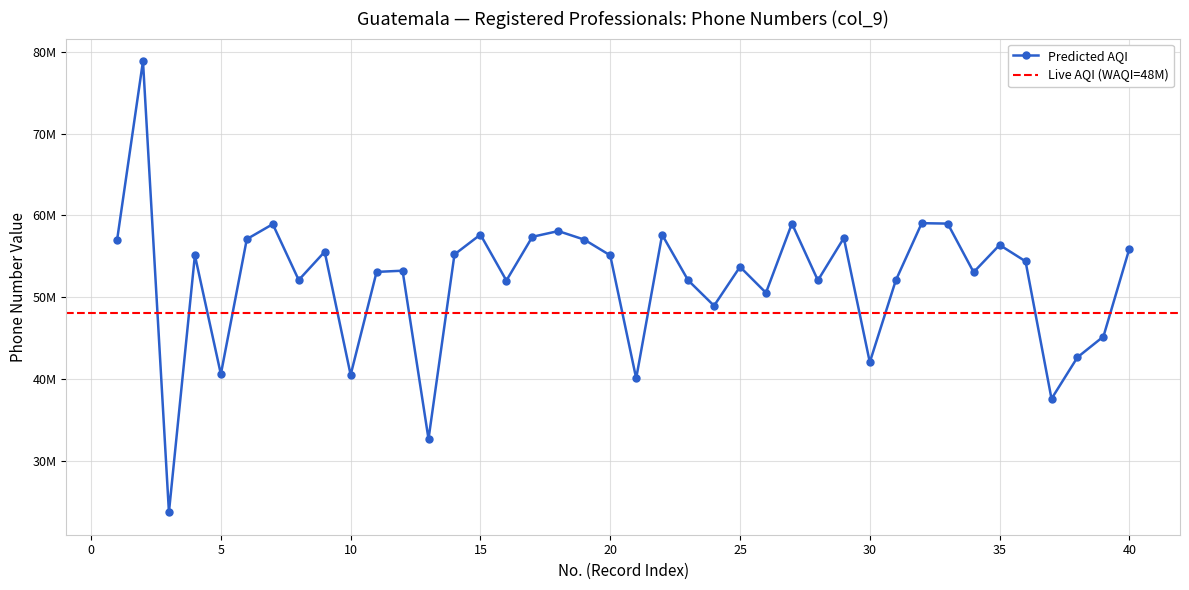

Reading left to right, list all the values displayed in this chart.

1=56927830	2=78865425	3=23693503	4=55115148	5=40573764	6=57091961	7=58924089	8=52089402	9=55550000	10=40485292	11=53082296	12=53230513	13=32642750	14=55220747	15=57645690	16=52025328	17=57376191	18=58077857	19=57031165	20=55105448	21=40062280	22=57623036	23=52059311	24=48943030	25=53704558	26=50530672	27=58991750	28=52048827	29=57229658	30=42033369	31=52034986	32=59043068	33=58992317	34=53047467	35=56380087	36=54375128	37=37561148	38=42639190	39=45177991	40=55927298